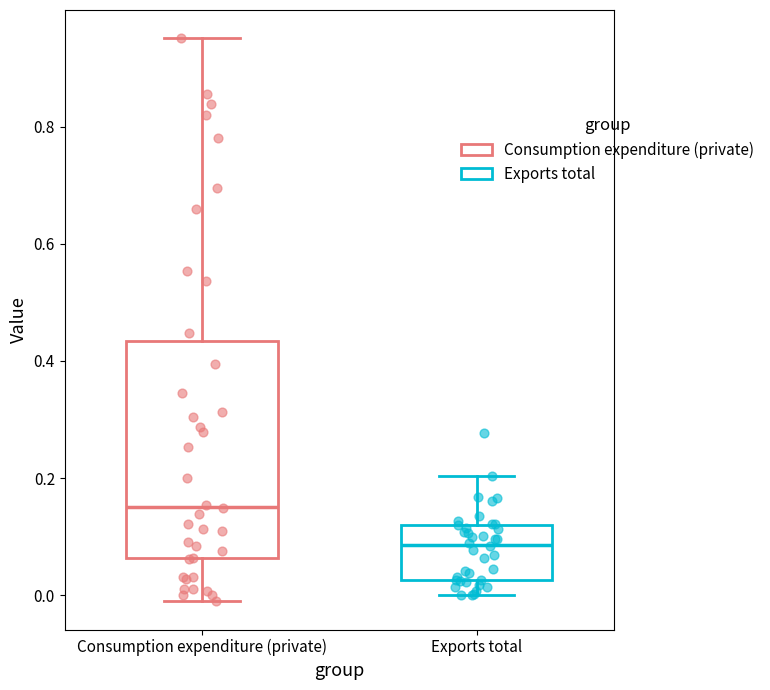

Reading left to right, transcribe this box plot: for each box, give where its median line is, the range the box spans, and where its two whiskers end, as read against the y-axis. The values are not printed on the chart, so give them approximately, as read against the axis.

Consumption expenditure (private): median 0.16, box 0.06 to 0.44, whiskers -0.02 to 0.96
Exports total: median 0.08, box 0.02 to 0.12, whiskers 0.00 to 0.20